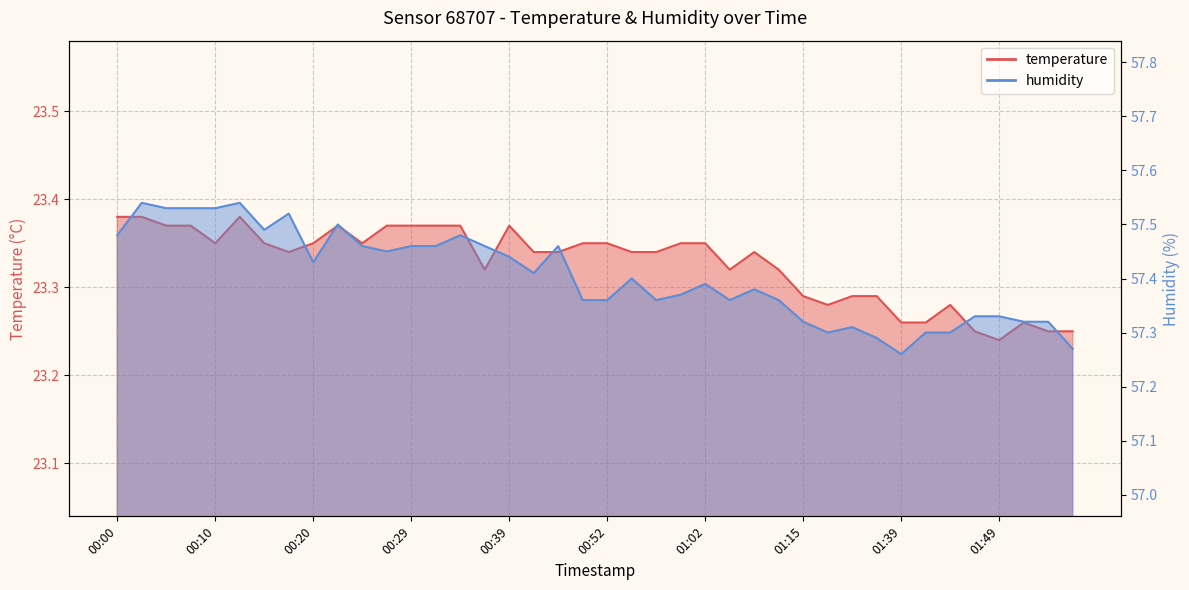

At which category is the sum across all series the highest?

00:03